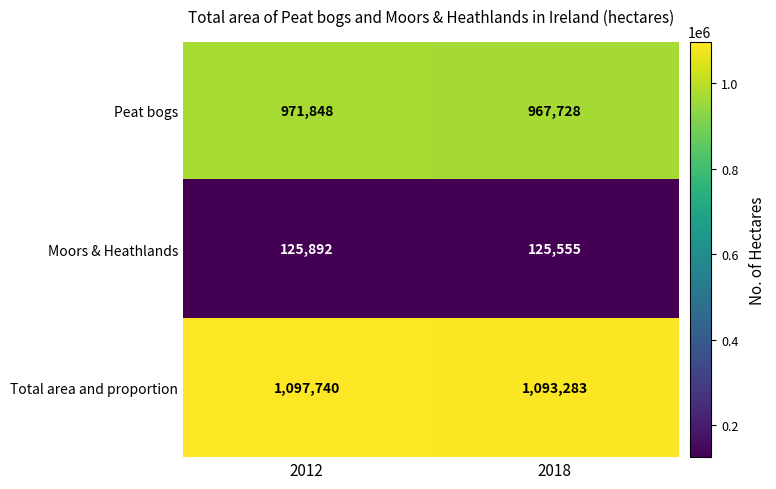

Reading left to right, what are all the values shown in this chart?

Peat bogs: 2012=971848	2018=967728
Moors & Heathlands: 2012=125892	2018=125555
Total area and proportion: 2012=1097740	2018=1093283